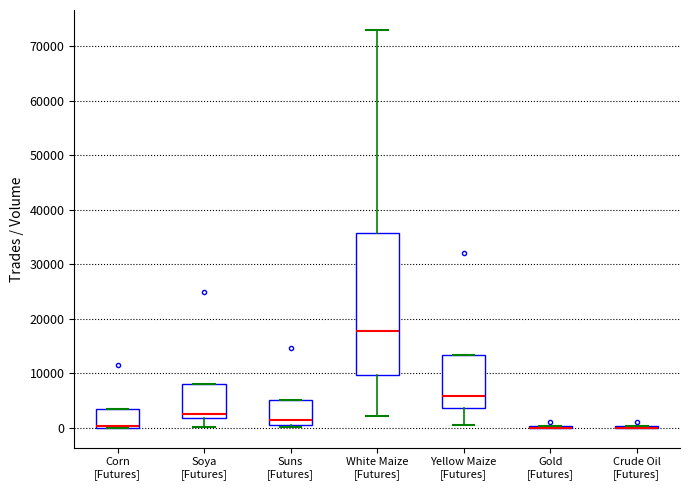

Reading left to right, read every box against the y-axis: the position of its median line, the range the box covers, and the ends of its whiskers. The values are not printed on the chart, so give them approximately, as read against the axis.

Corn [Futures]: median 0 (just above the box's lower edge), box 0 to 3000, whiskers 0 to 3000
Soya [Futures]: median 2000 (just above the box's lower edge), box 2000 to 8000, whiskers 0 to 8000
Suns [Futures]: median 1000 (just above the box's lower edge), box 1000 to 5000, whiskers 0 to 5000
White Maize [Futures]: median 18000, box 10000 to 36000, whiskers 2000 to 73000
Yellow Maize [Futures]: median 6000, box 4000 to 13000, whiskers 0 to 13000
Gold [Futures]: box collapsed to a line at 0, whiskers 0 to 0
Crude Oil [Futures]: box collapsed to a line at 0, whiskers 0 to 0